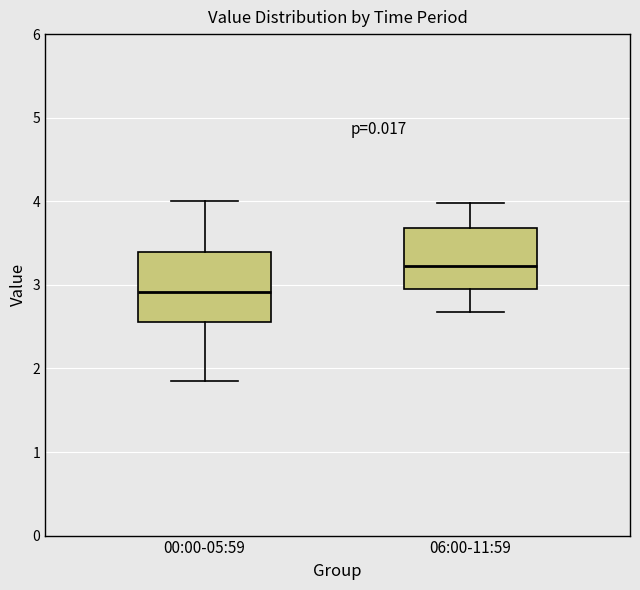

Which box has the lowest median line?

00:00-05:59